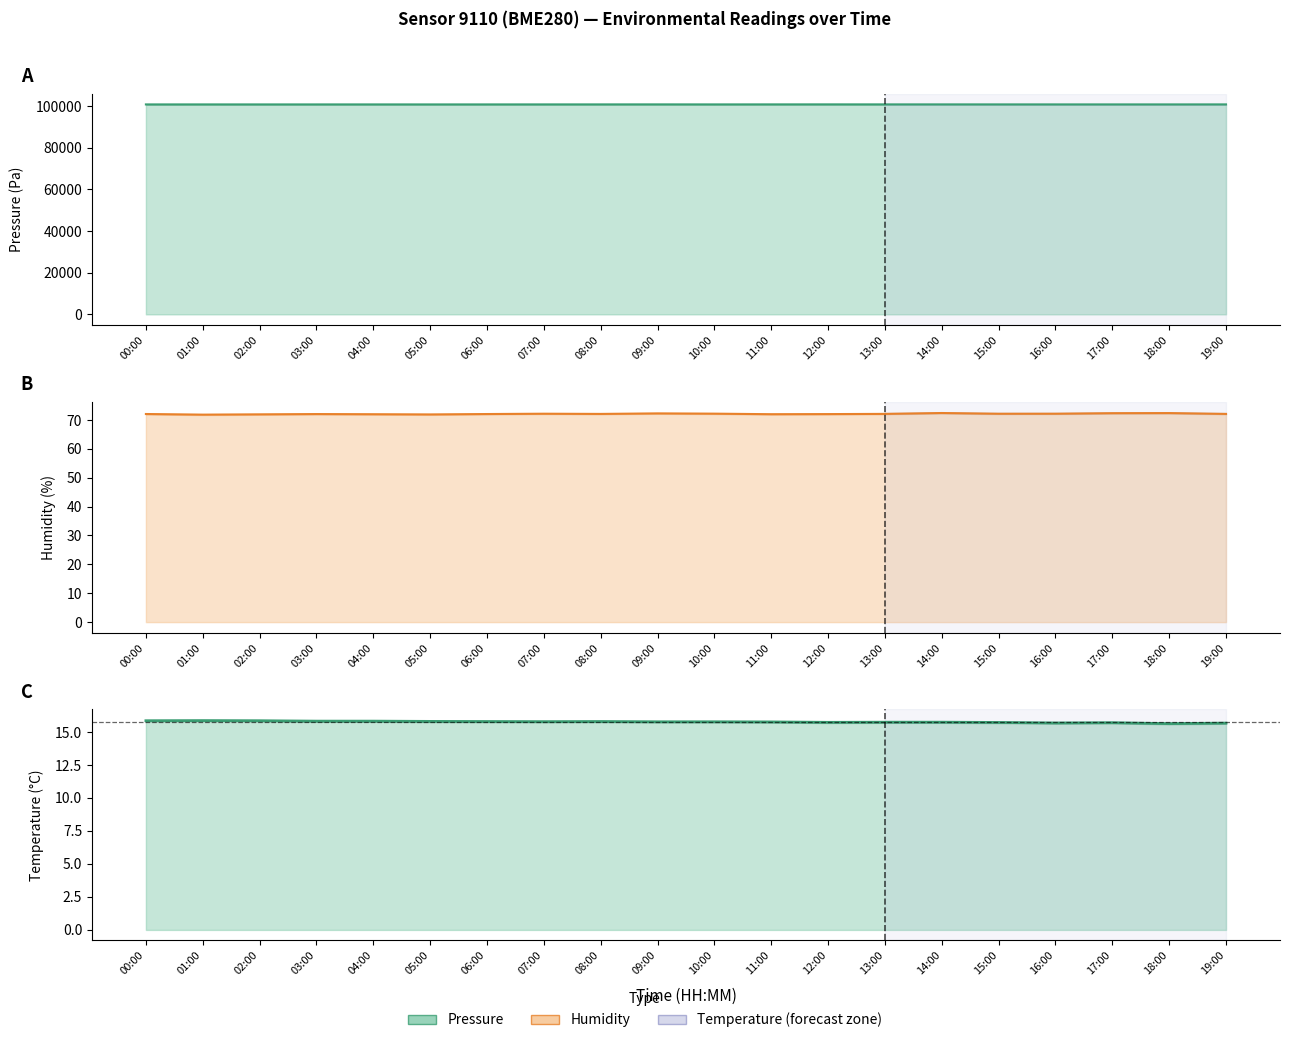

How many values in the humidity series are below 72?

4